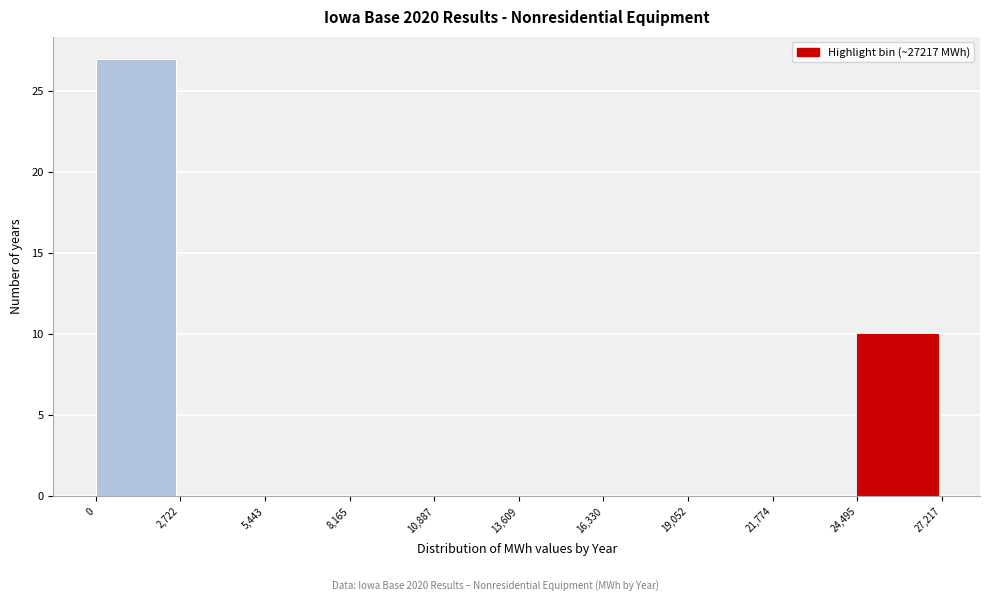

Reading left to right, transcribe this chart: for each bar, give the range it covers on the x-axis and its height. The values are not printed on the chart, so give them approximately, as read against the axis.

0 to 2,722: 27
2,722 to 5,443: 0
5,443 to 8,165: 0
8,165 to 10,887: 0
10,887 to 13,609: 0
13,609 to 16,330: 0
16,330 to 19,052: 0
19,052 to 21,774: 0
21,774 to 24,495: 0
24,495 to 27,217: 10